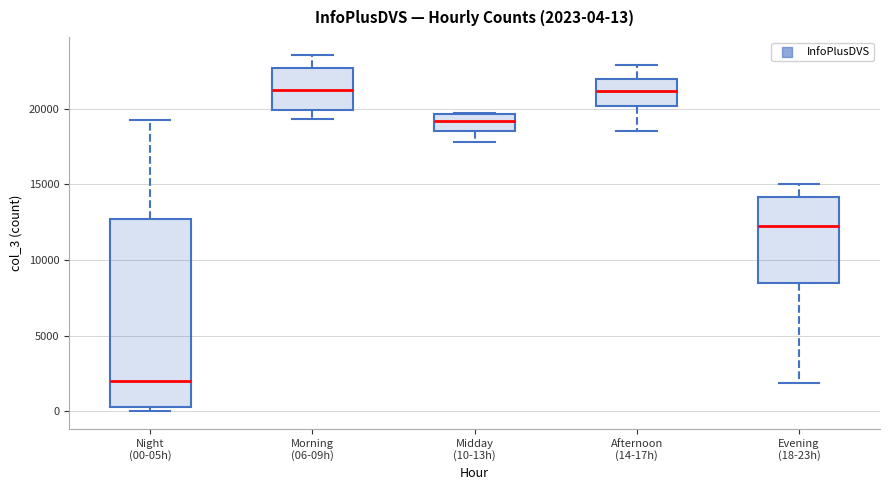

Comparing the boxes themselves (not the whiskers), which one is the tallest?

Night (00-05h)